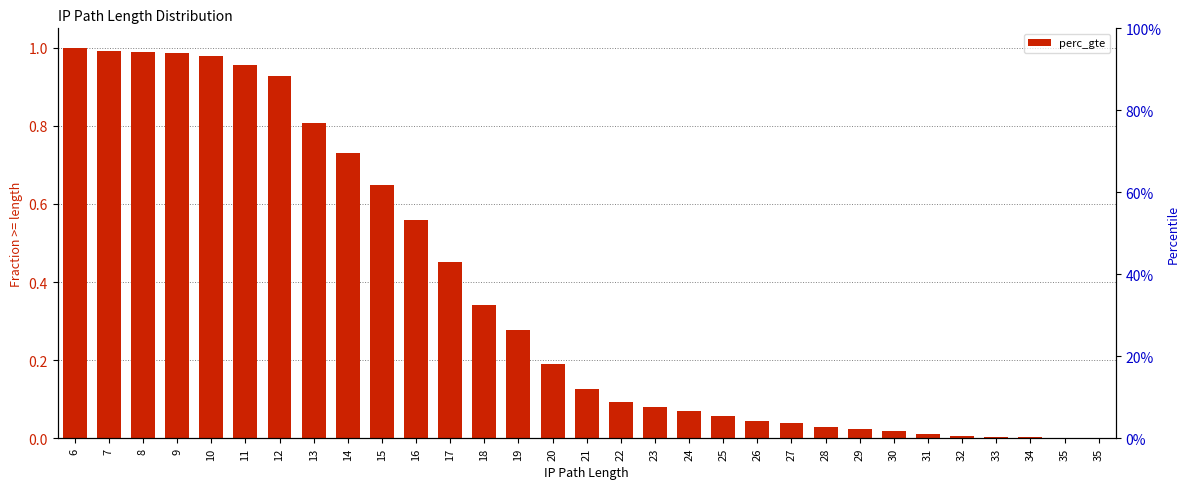

Rank the categories by value from lowest to highest.

35, 35, 34, 33, 32, 31, 30, 29, 28, 27, 26, 25, 24, 23, 22, 21, 20, 19, 18, 17, 16, 15, 14, 13, 12, 11, 10, 9, 8, 7, 6